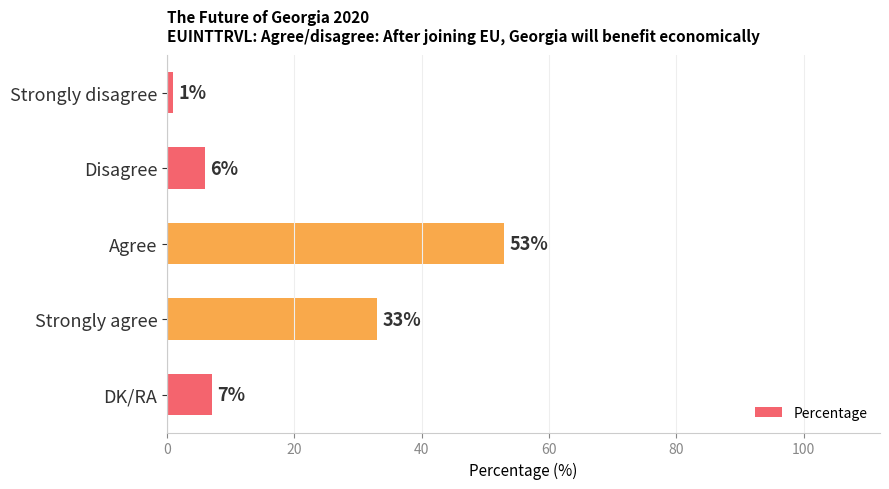

What is the change in value from Agree to Strongly agree?

-20